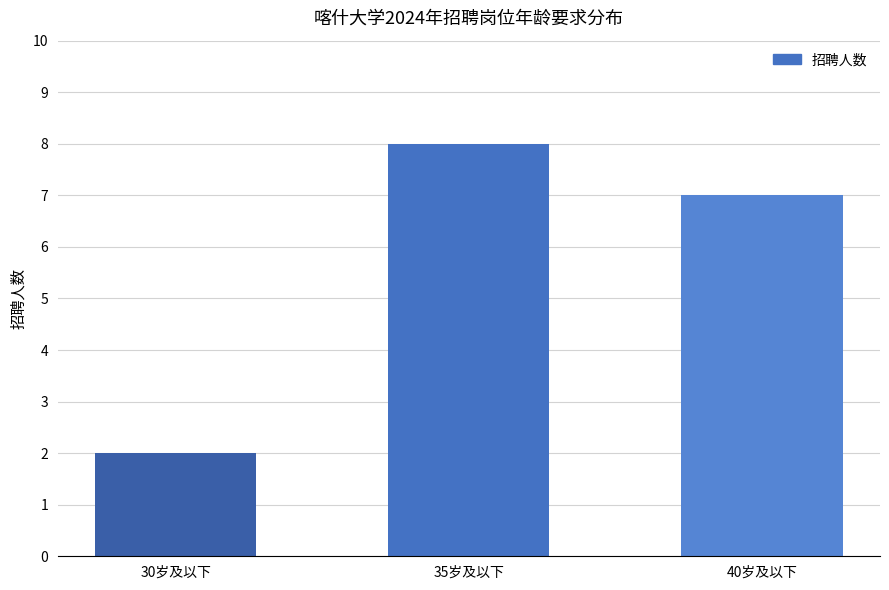

What is the label of the 1st bar from the right?

40岁及以下